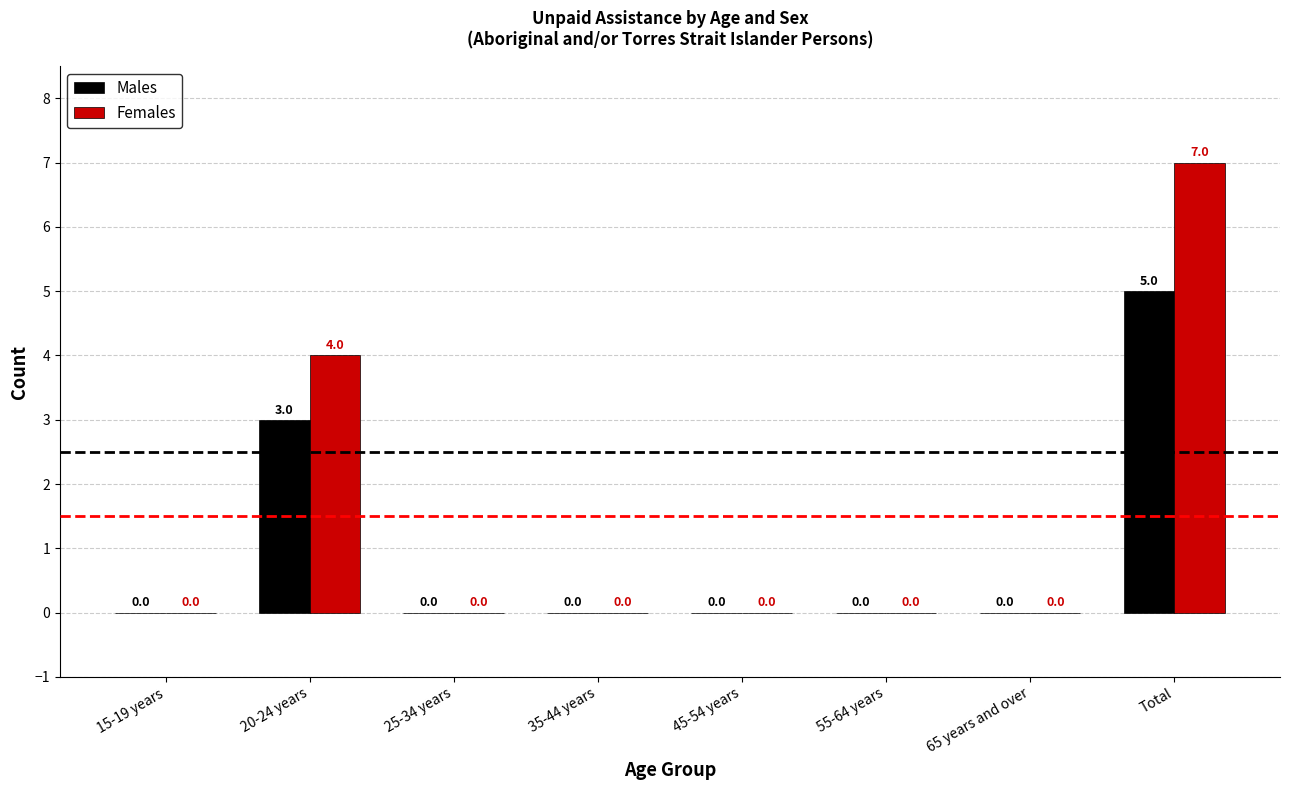

What is the maximum value for Females?

7